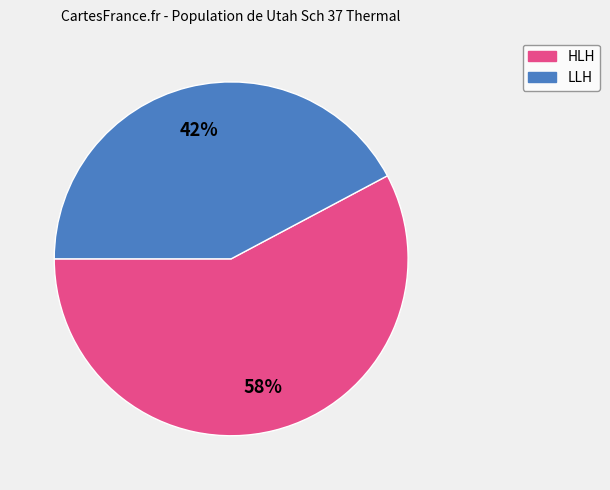

What is the ratio of the value at HLH to the value at LLH?

1.4